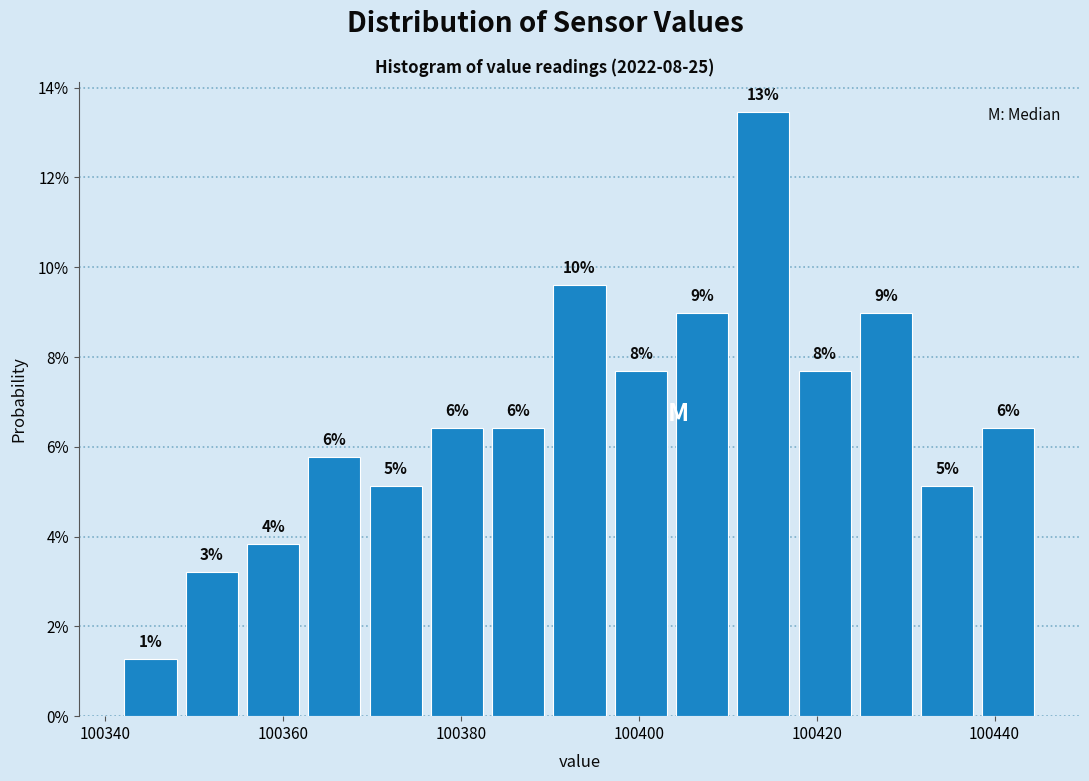

Read against the x-axis, roughly where is the centre of the tallest bar?

100414